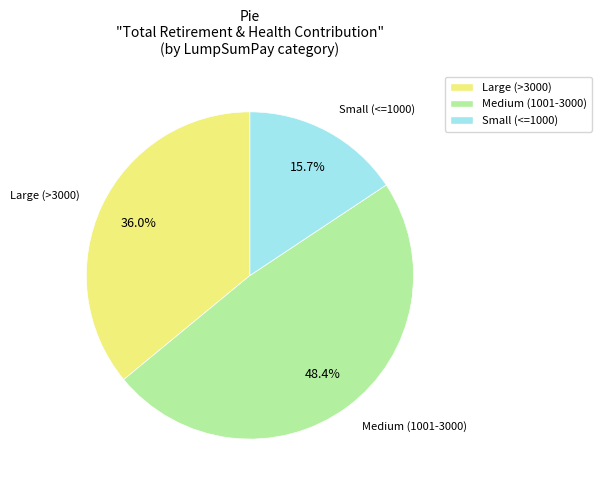

How many slices are in this pie chart?

3